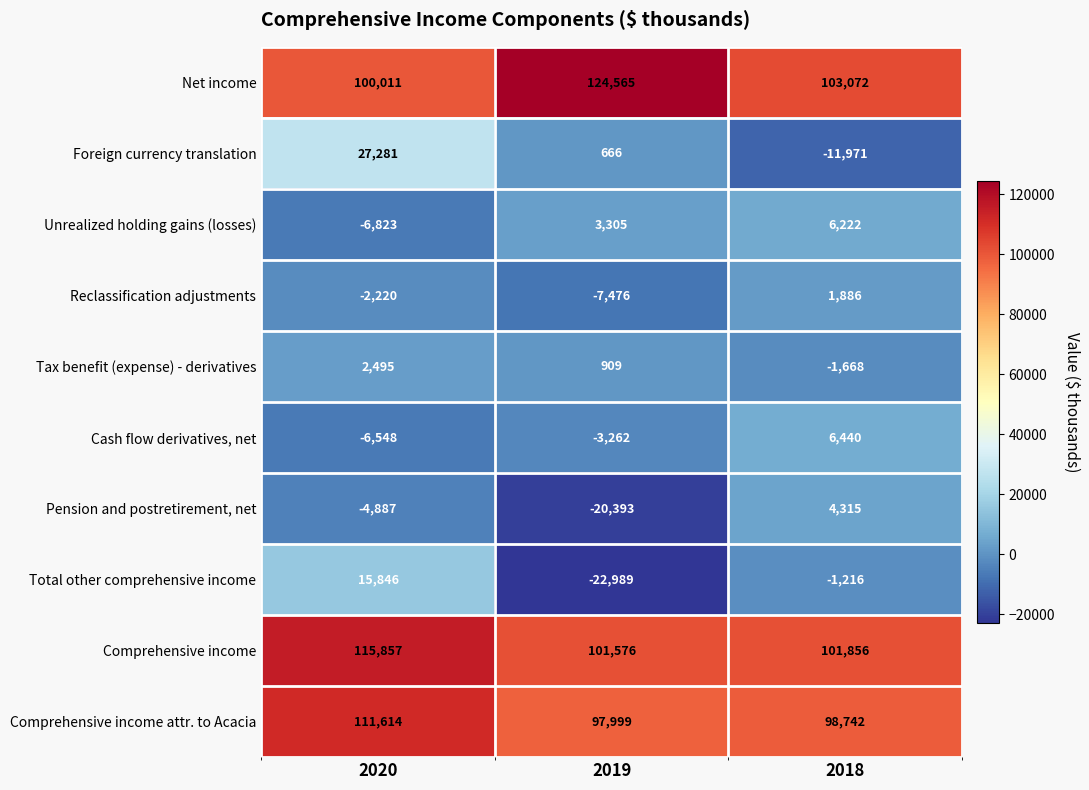

True or false: Total other comprehensive income has a value of 23134 at 2020.

False